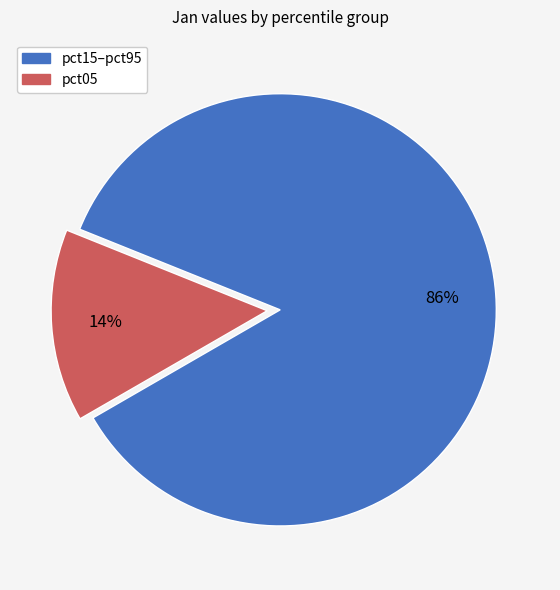

Count the number of slices in the pie.

2